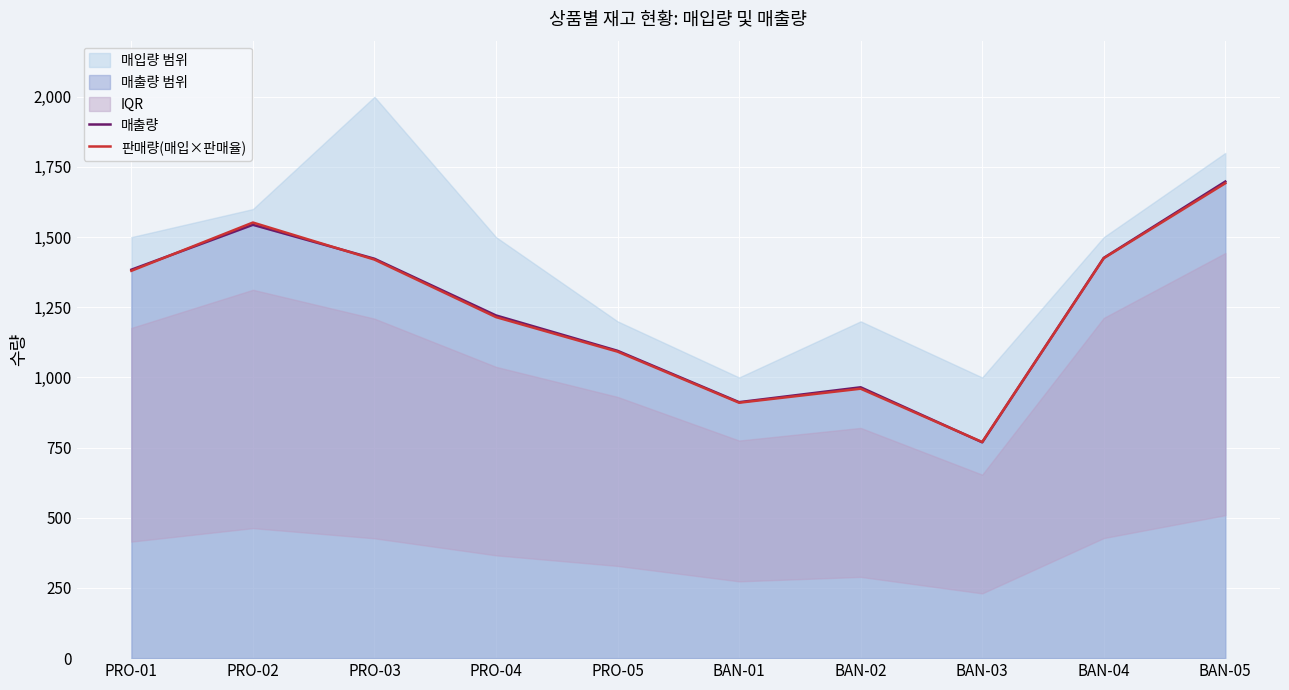

Reading right to left, list all the values displayed in this chart.

매출량: 1698	1426	769	965	912	1095	1221	1423	1544	1384
판매량(매입×판매율): 1692	1425	770	960	910	1092	1215	1420	1552	1380